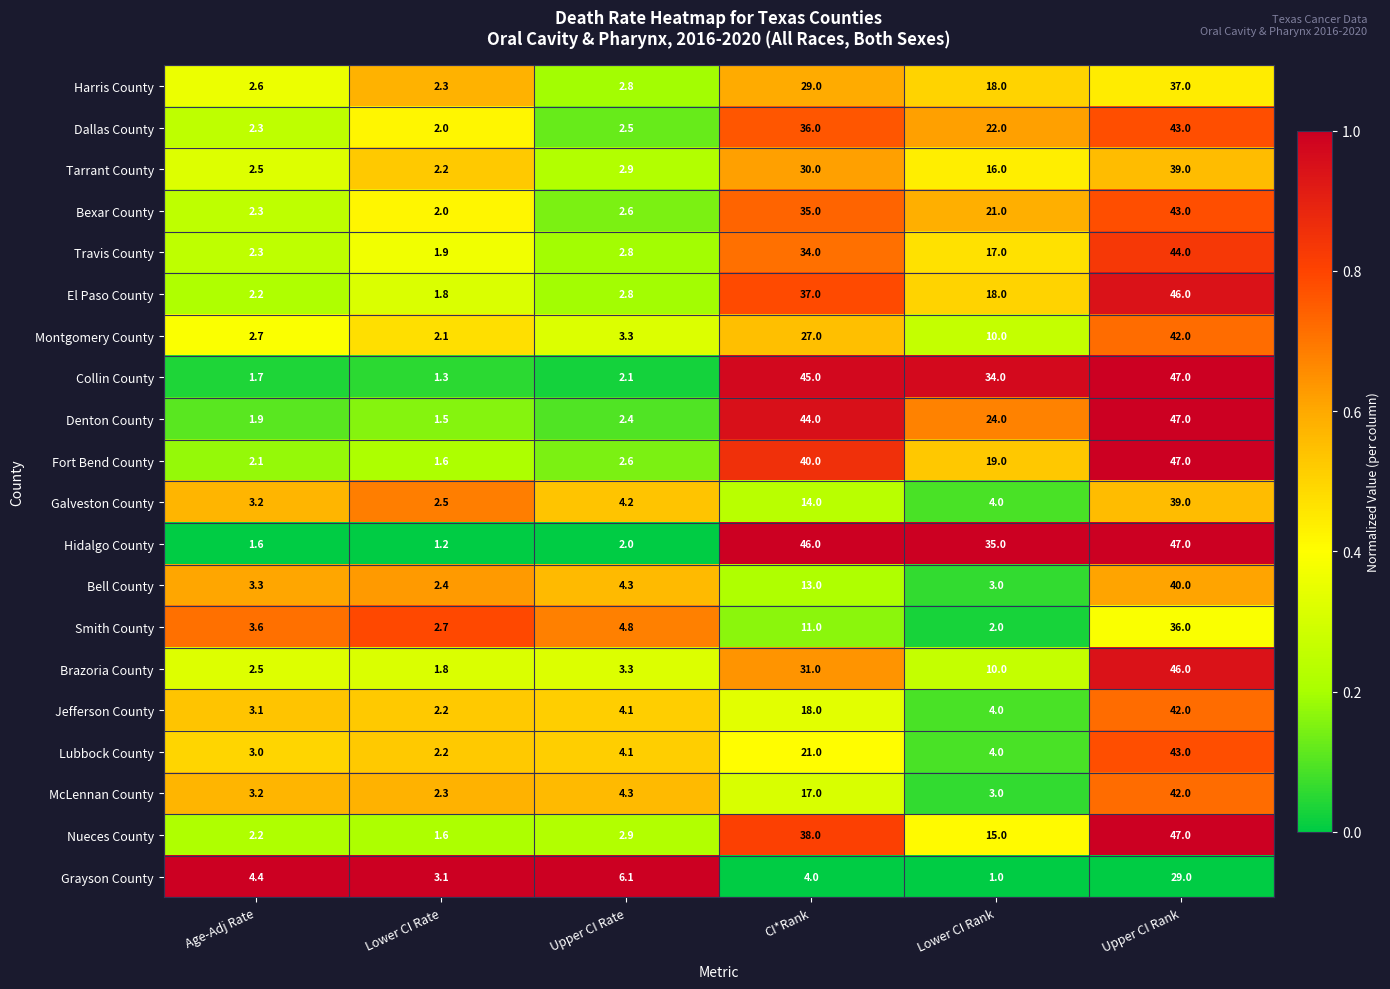

Read the El Paso County value at Lower CI Rank.

18.0